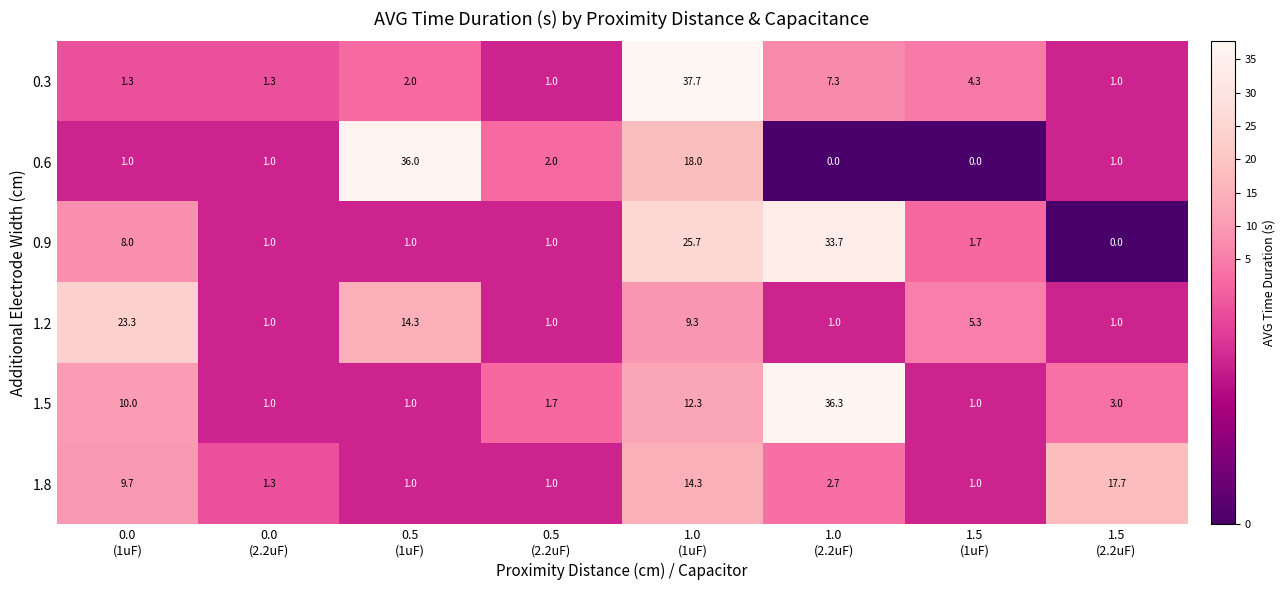

What is the average value of the 0.3 series?

7.0